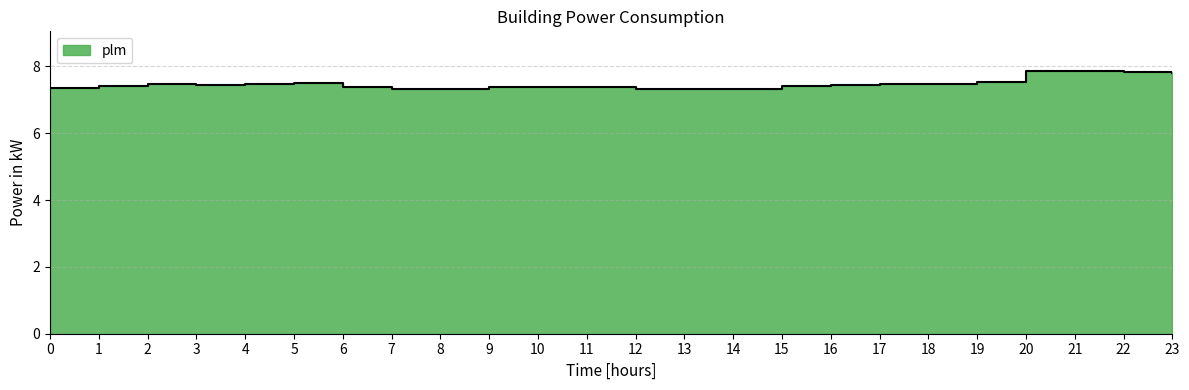

What is the maximum value shown in the chart?

7.9